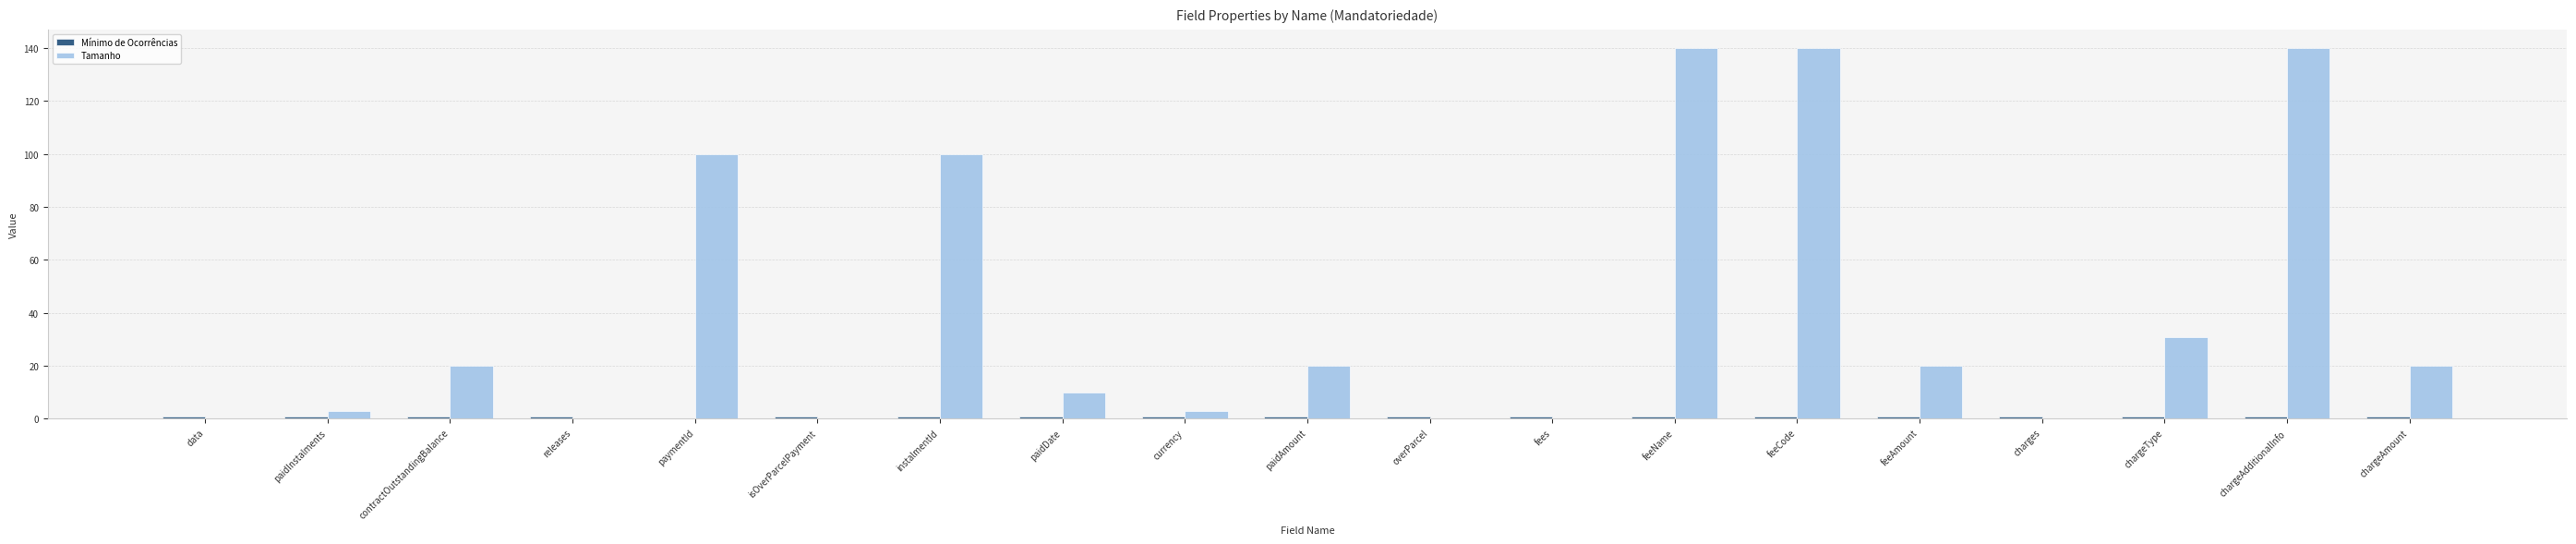

What is the sum of all Tamanho values?

747